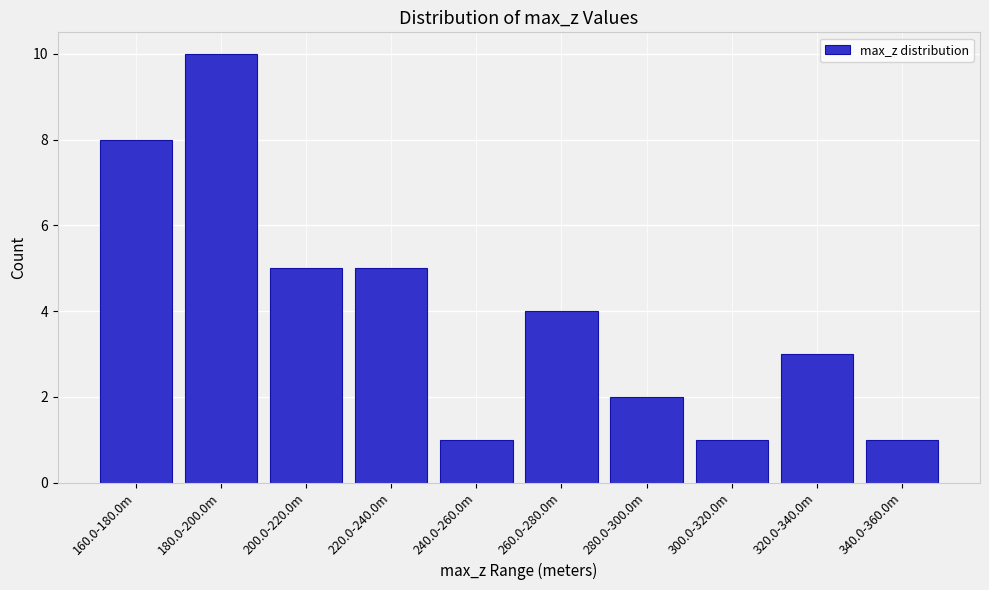

Reading left to right, what are all the values shown in this chart?

160.0-180.0m=8	180.0-200.0m=10	200.0-220.0m=5	220.0-240.0m=5	240.0-260.0m=1	260.0-280.0m=4	280.0-300.0m=2	300.0-320.0m=1	320.0-340.0m=3	340.0-360.0m=1